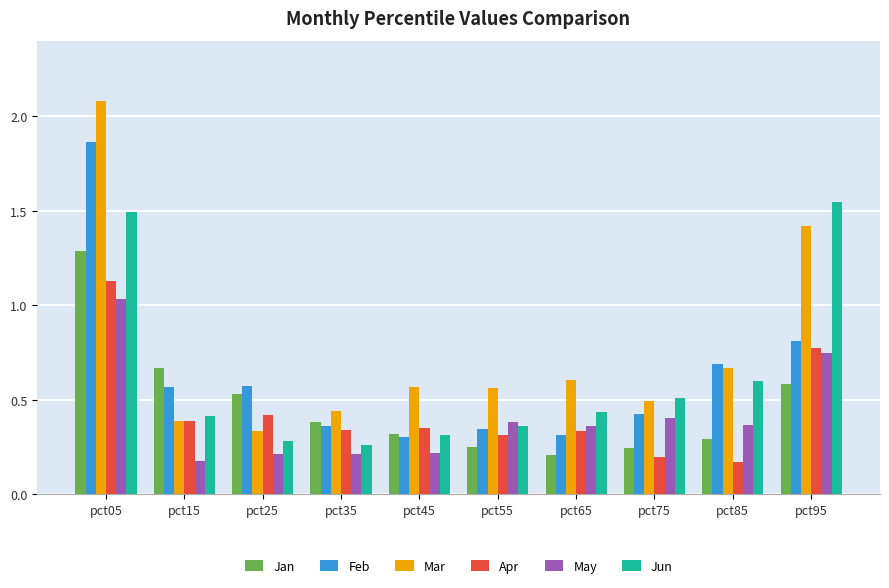

What is the maximum value shown in the chart?

2.1